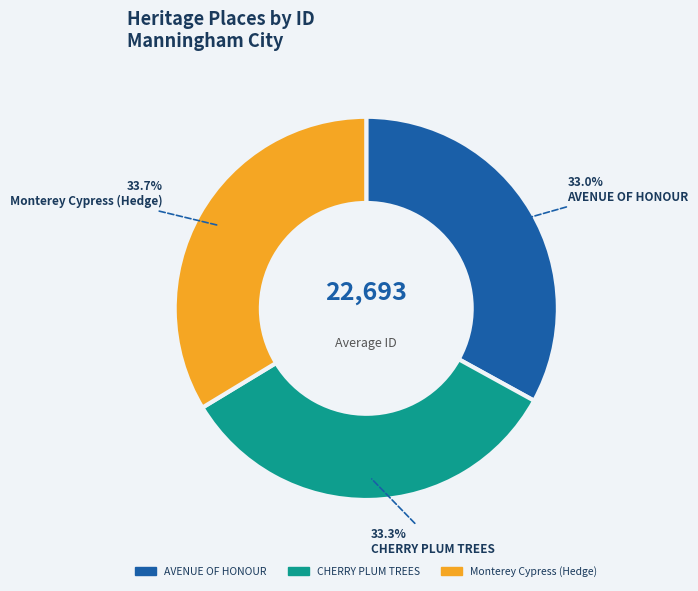

What percentage is the CHERRY PLUM TREES slice, to the nearest percent?

33%